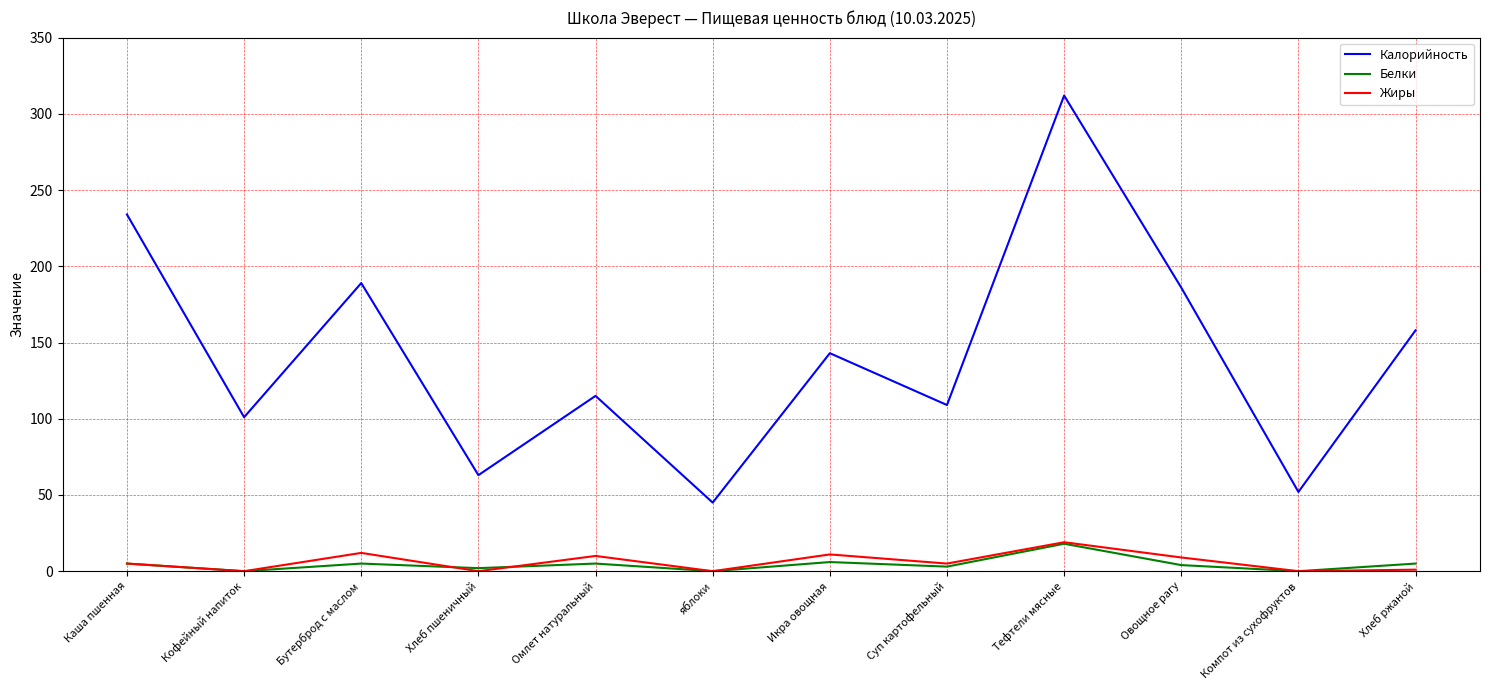

What value does the Белки series have at Тефтели мясные?

18